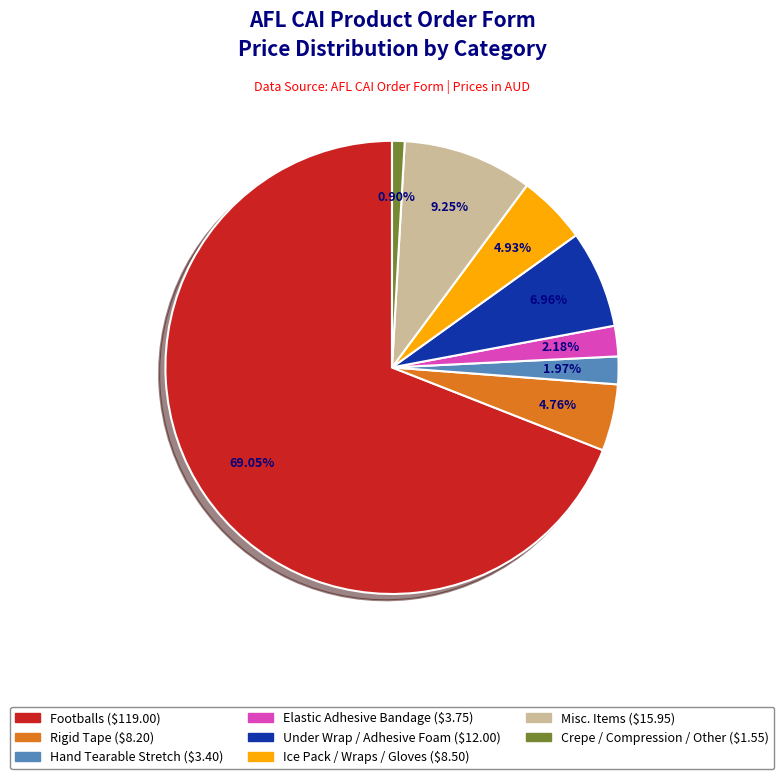

To the nearest percent, what portion does Hand Tearable Stretch represent?

2%